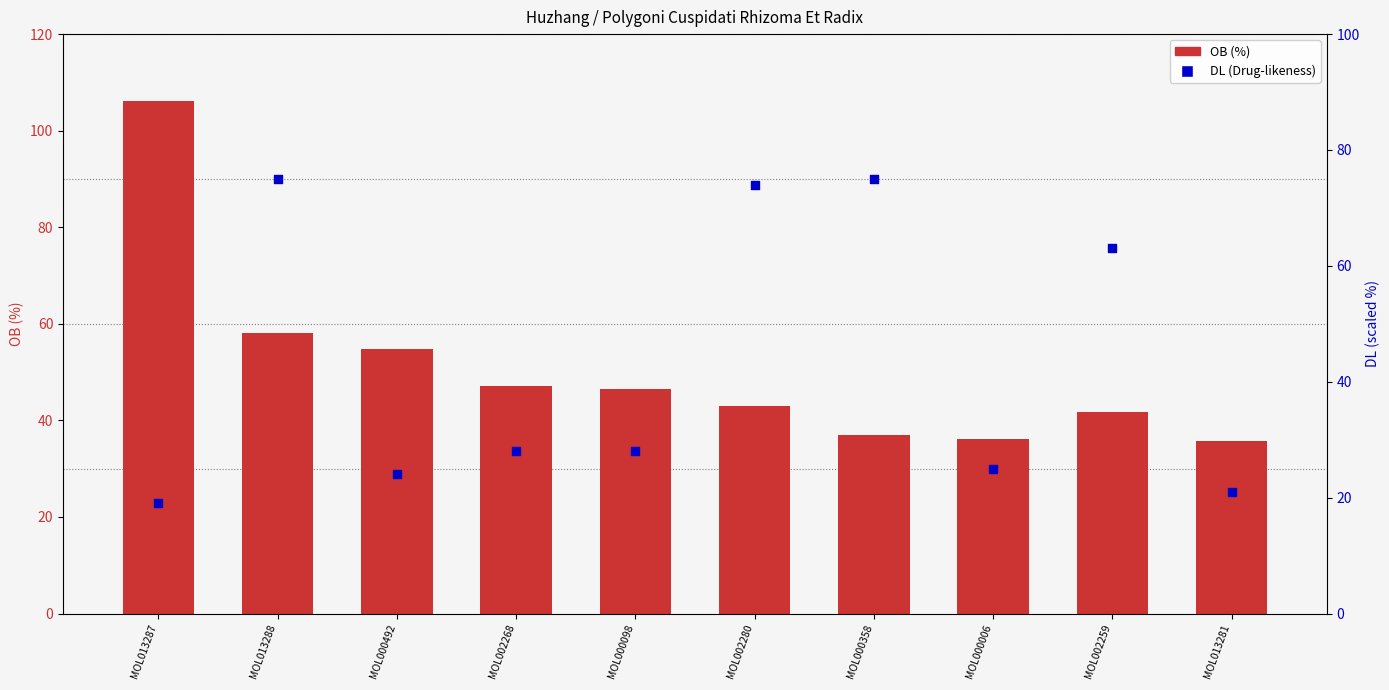

What is the total value across all series at MOL013287?

125.2